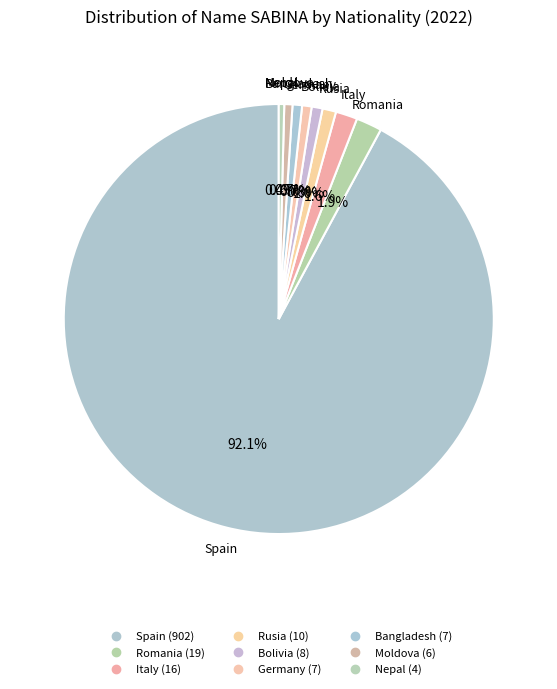

How many slices are in this pie chart?

9